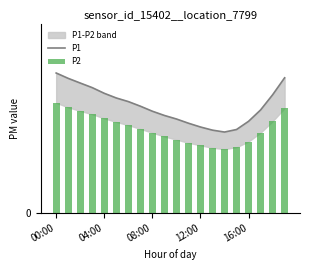

What is the average value of the P2 series?

13.3